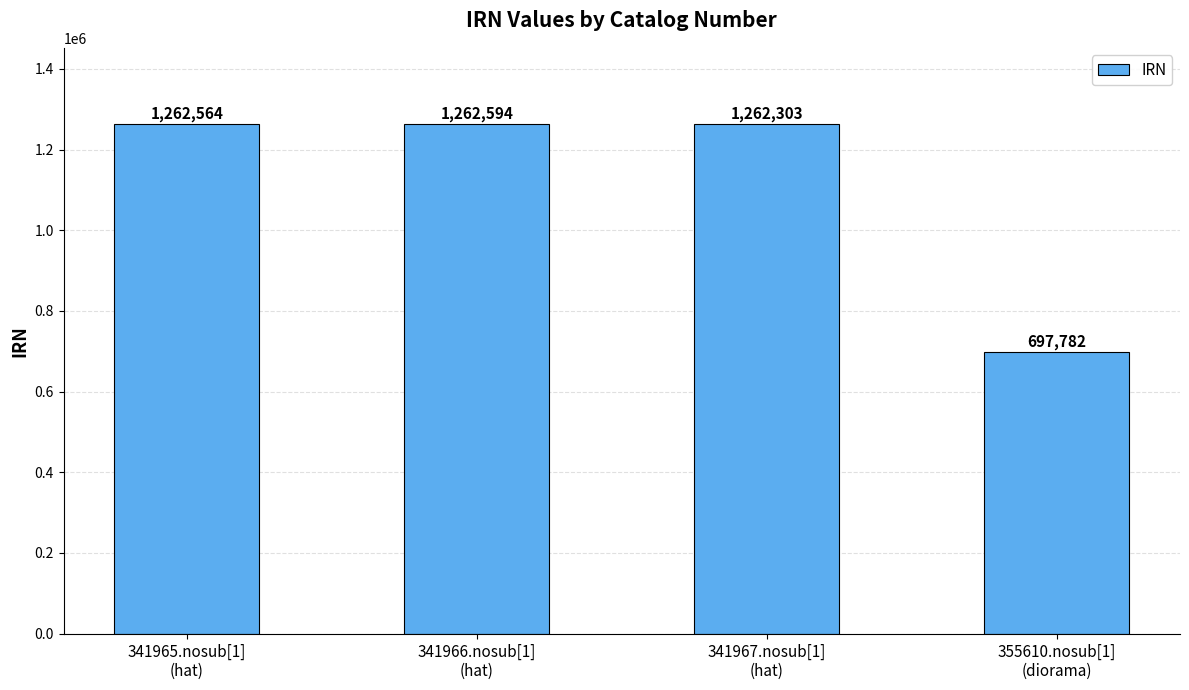

List the labels in order of value, largest first.

341966.nosub[1]
(hat), 341965.nosub[1]
(hat), 341967.nosub[1]
(hat), 355610.nosub[1]
(diorama)